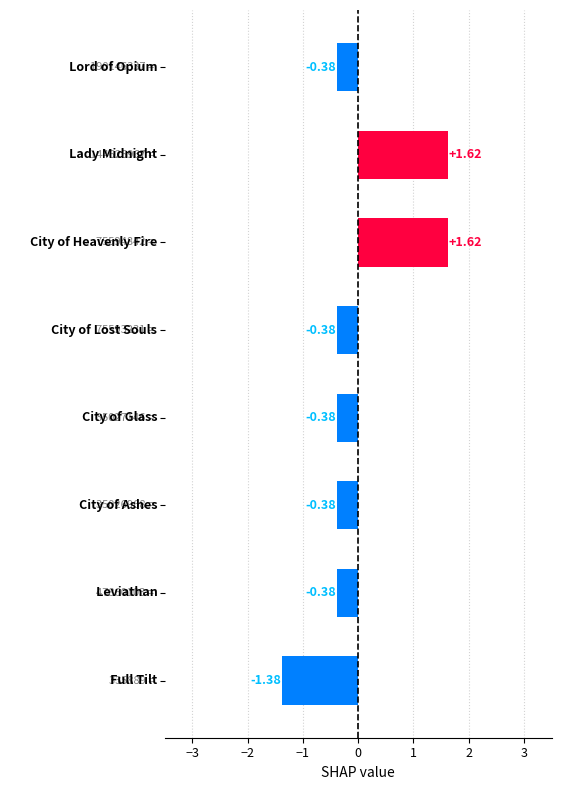

What is the difference between the second highest and minimum values?

3.0